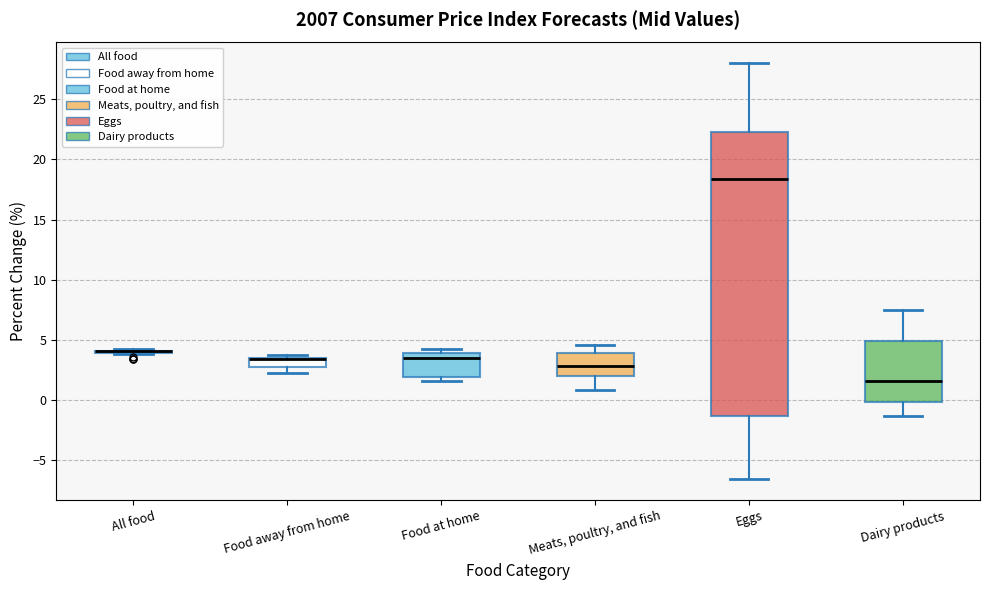

Comparing the boxes themselves (not the whiskers), which one is the tallest?

Eggs